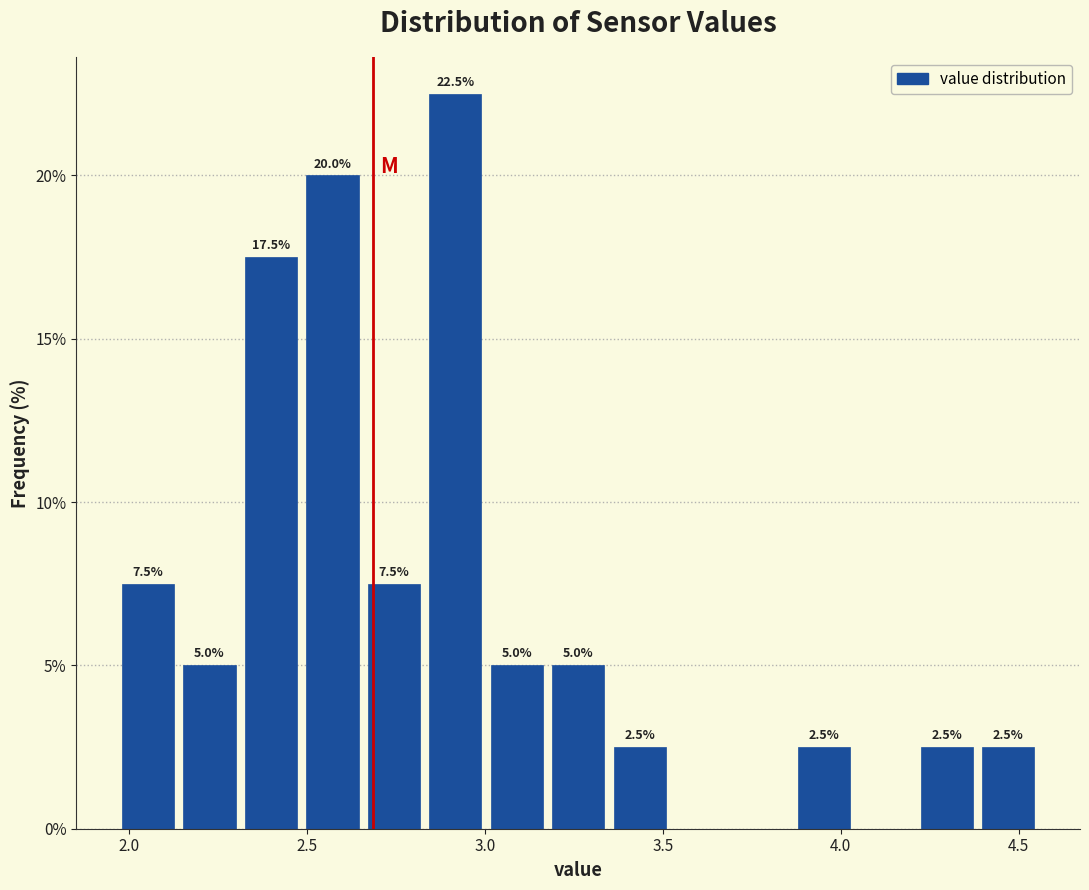

Read against the x-axis, roughly where is the centre of the tallest bar?

2.90